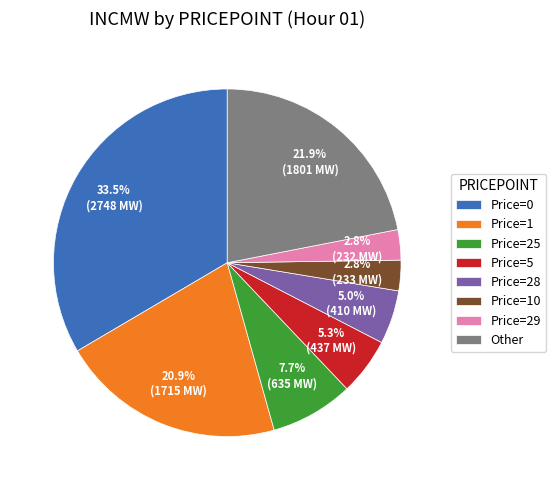

What is the ratio of the value at Other to the value at Price=25?

2.8